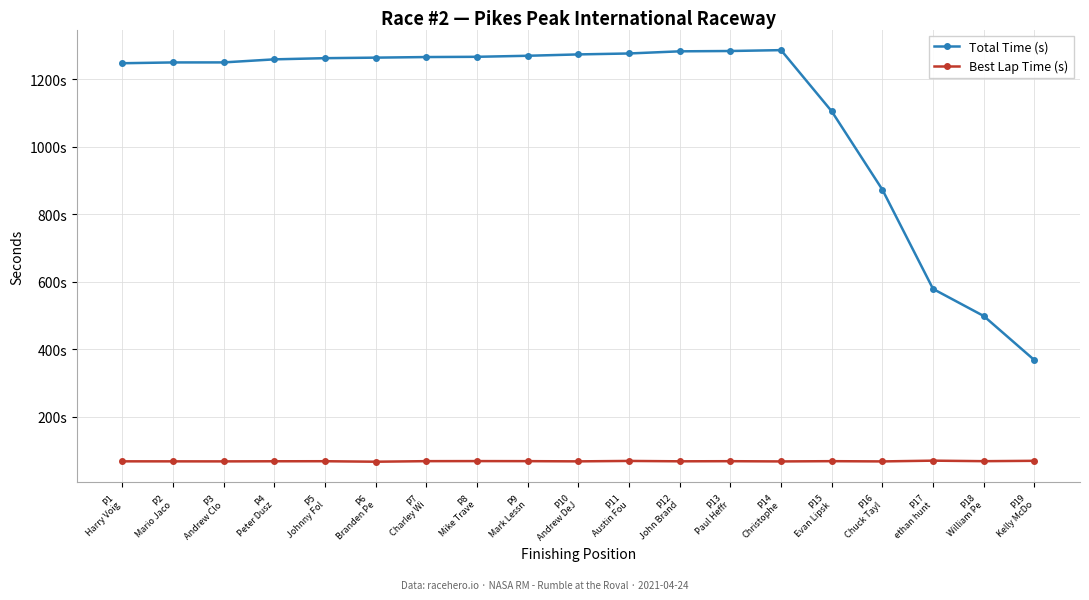

What are all the series names shown in the legend?

Total Time (s), Best Lap Time (s)